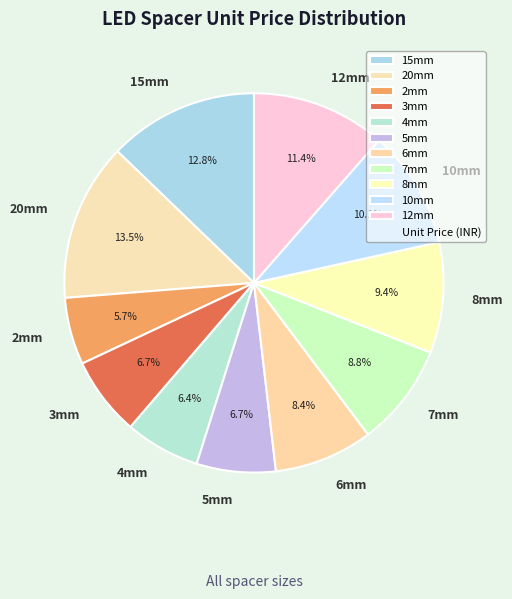

Is 4mm the majority of the pie?

No